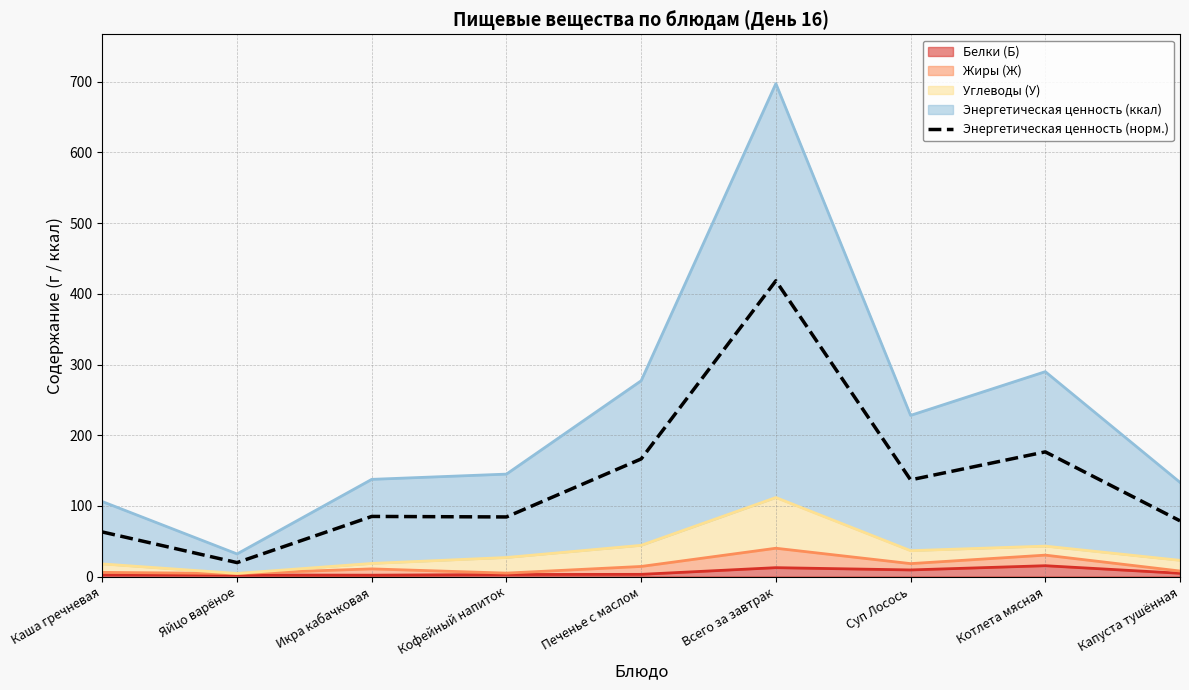

What is the difference between the maximum and minimum values?

398.8